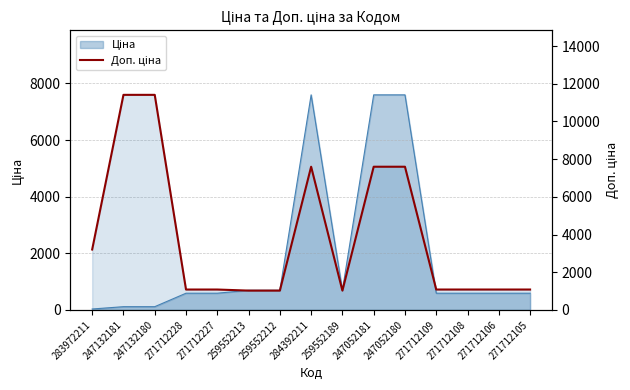

Reading right to left, extract all data points from this chart.

271712105=1081.7	271712106=1081.7	271712108=1081.7	271712109=1081.7	247052180=7596.5	247052181=7596.5	259552189=1024.6	284392211=7596.5	259552212=1024.6	259552213=1024.6	271712227=1081.7	271712228=1081.7	247132180=11410.0	247132181=11410.0	283972211=3205.0